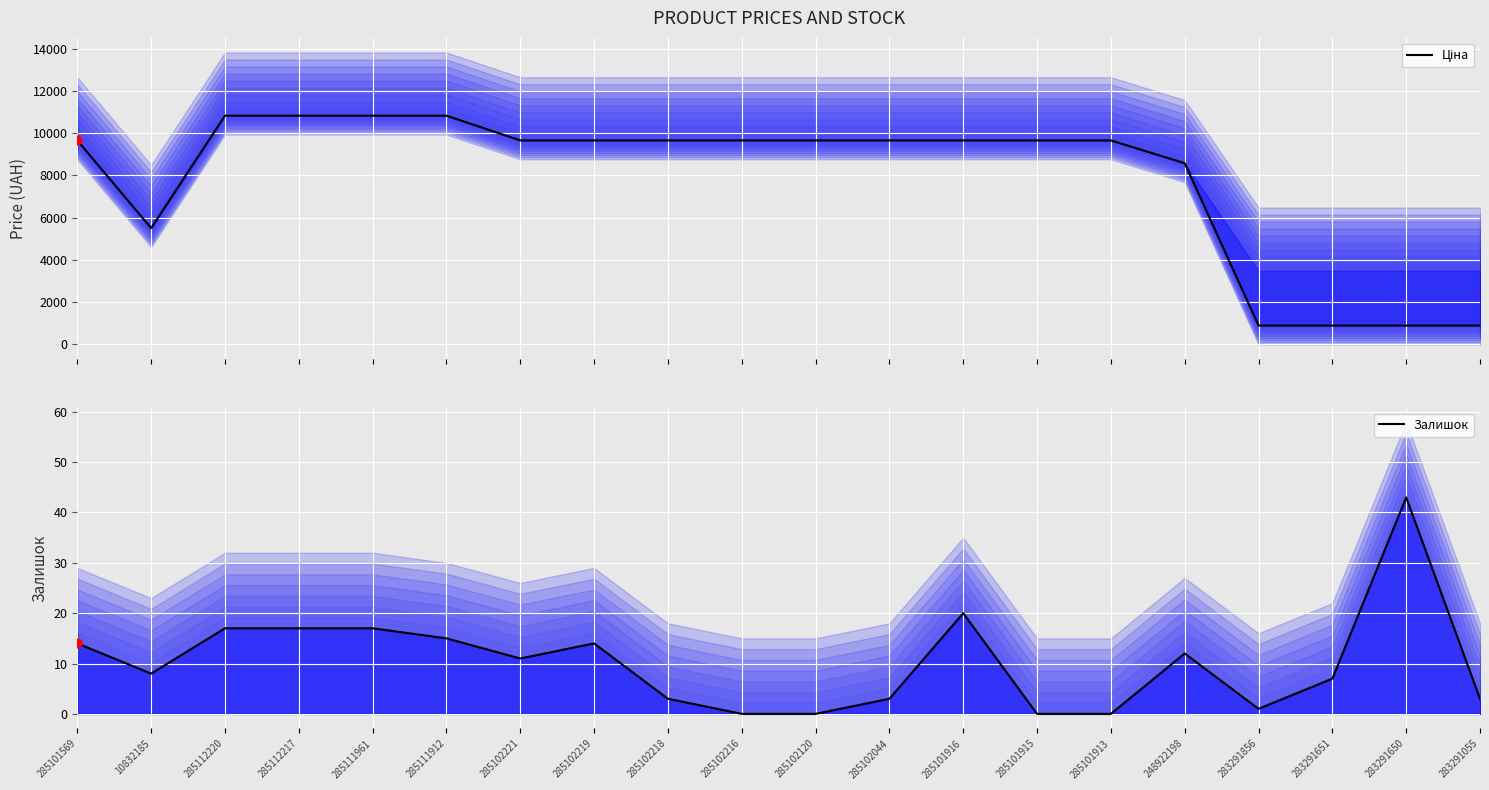

At how many categories does at least one series exceed 9163?

14